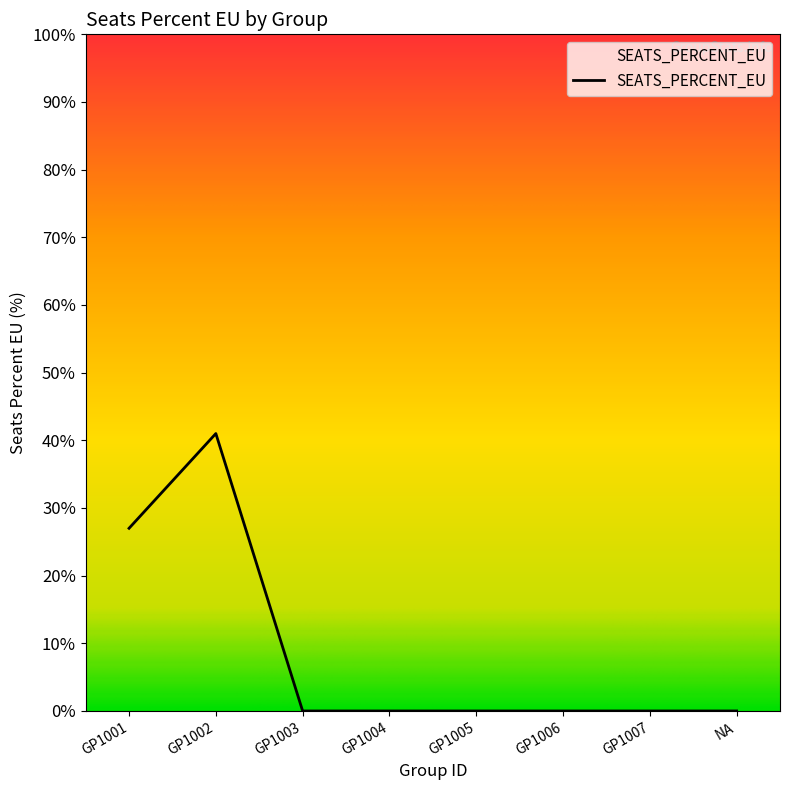

What is the average value?

0.1